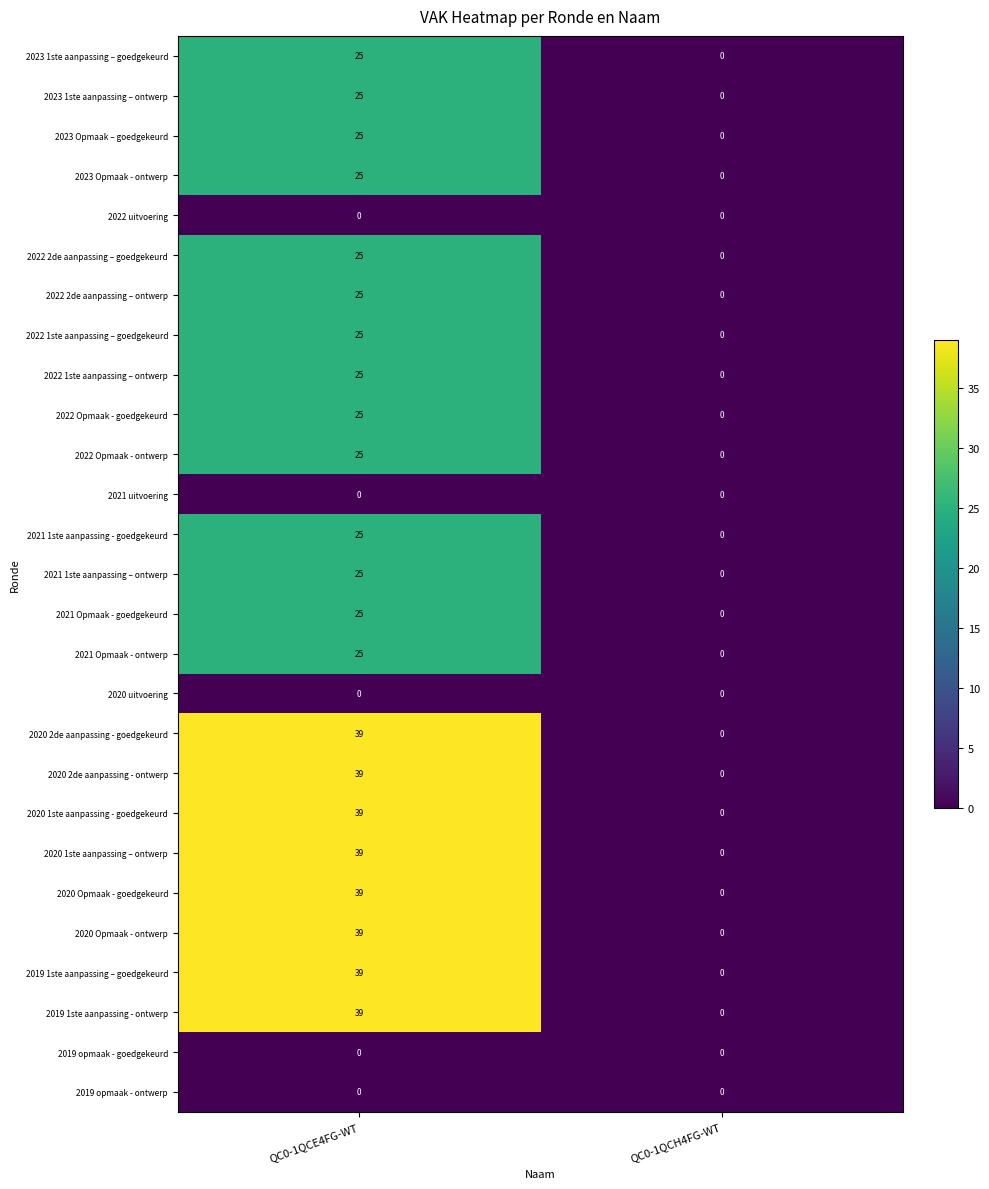

What is the total value across all series at QC0-1QCE4FG-WT?

662